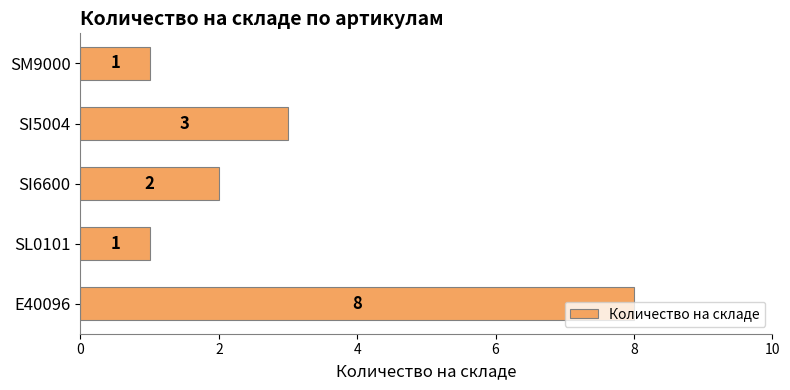

Is it true that the value at SM9000 is 1?

True